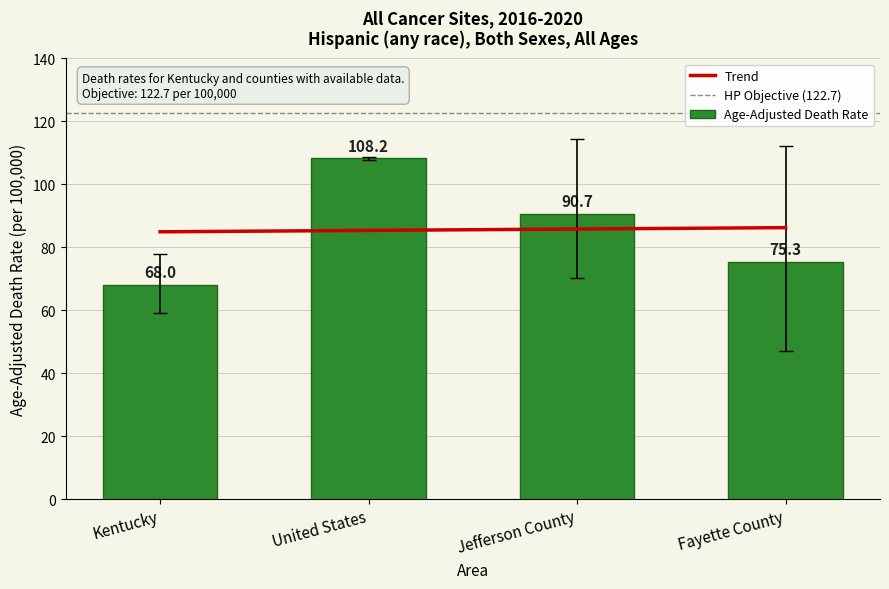

True or false: the data shows 67.8 at United States.

False